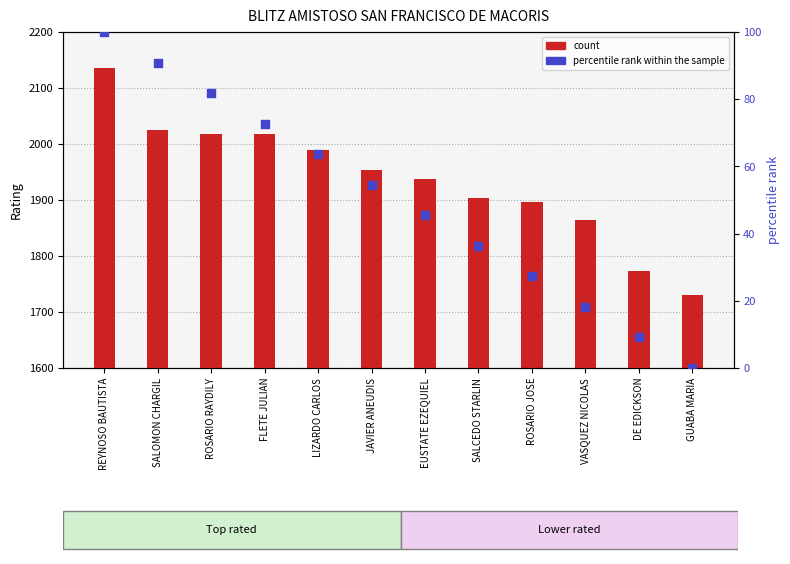

Which series has the largest total across all categories?

count